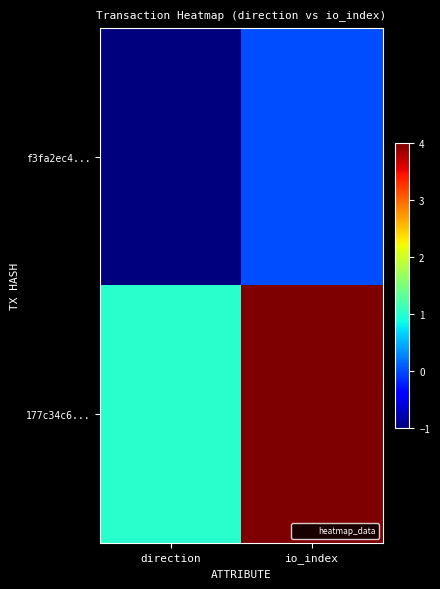

What is the greatest value displayed?

4